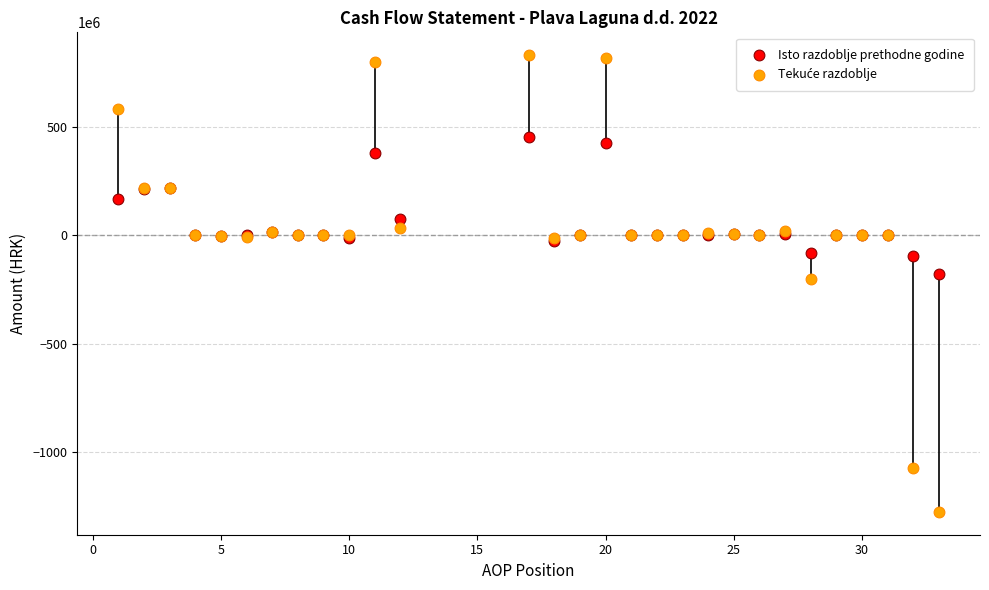

In the Isto razdoblje prethodne godine series, what Y value is closest to 136949563?

166839412